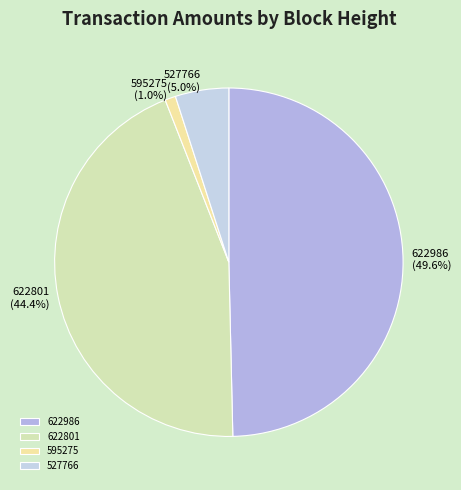

To the nearest percent, what is the average slice percentage?

25%